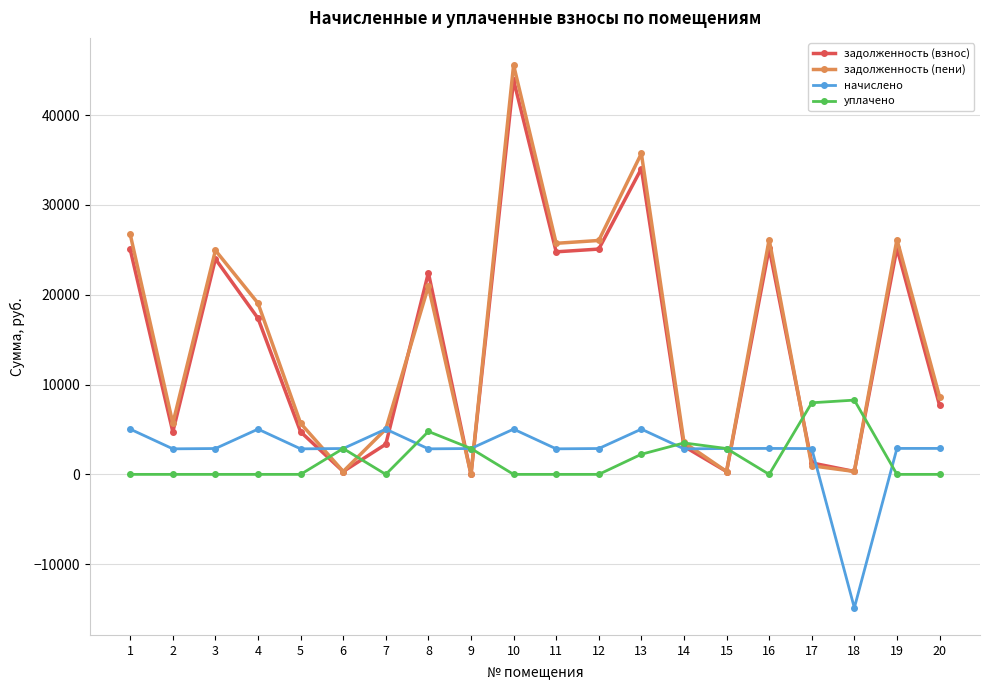

True or false: задолженность (взнос) and уплачено cross at least once.

True